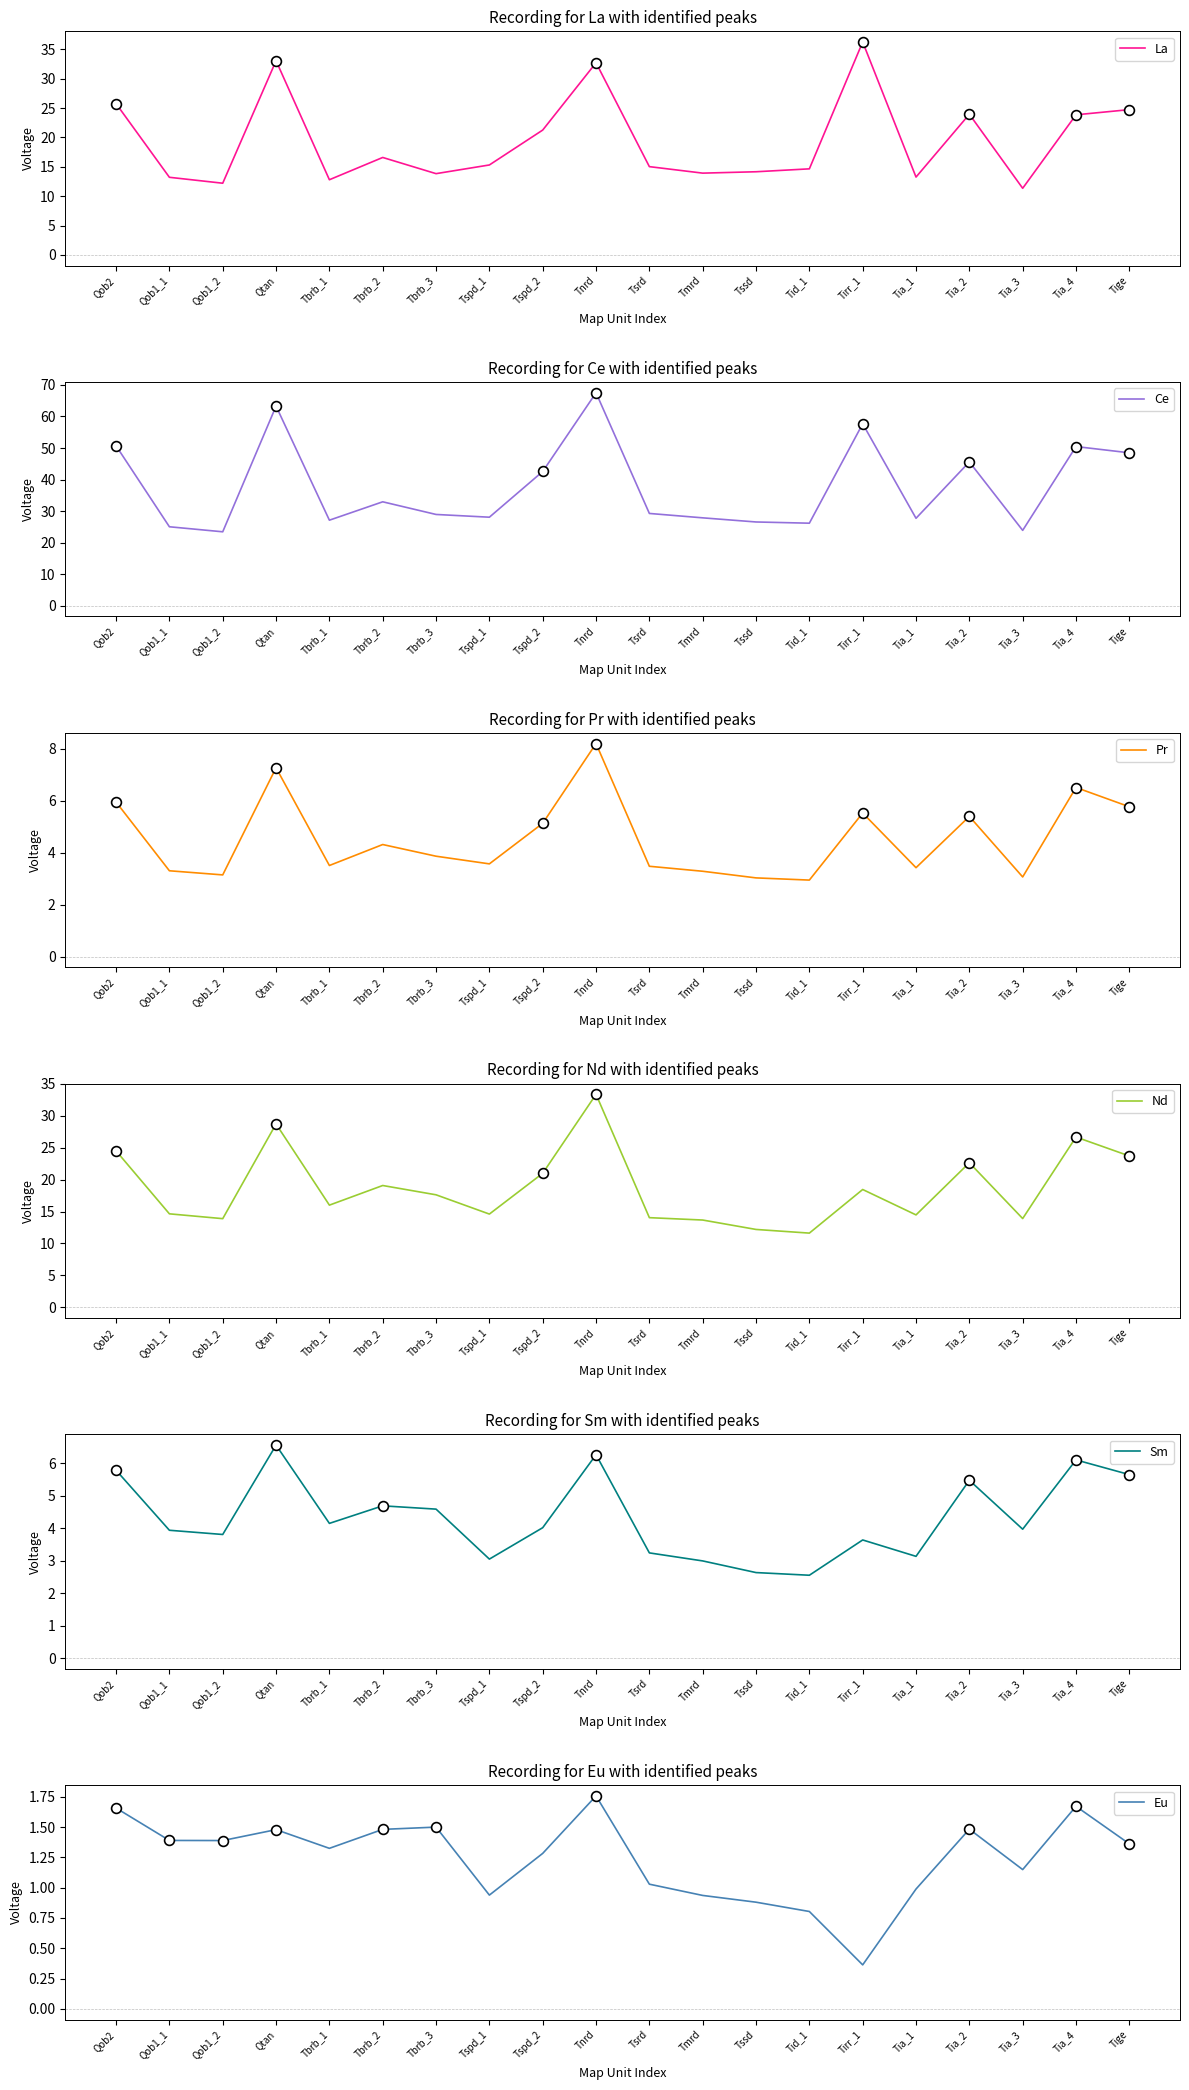

Which series contains the lowest Y value?

Eu